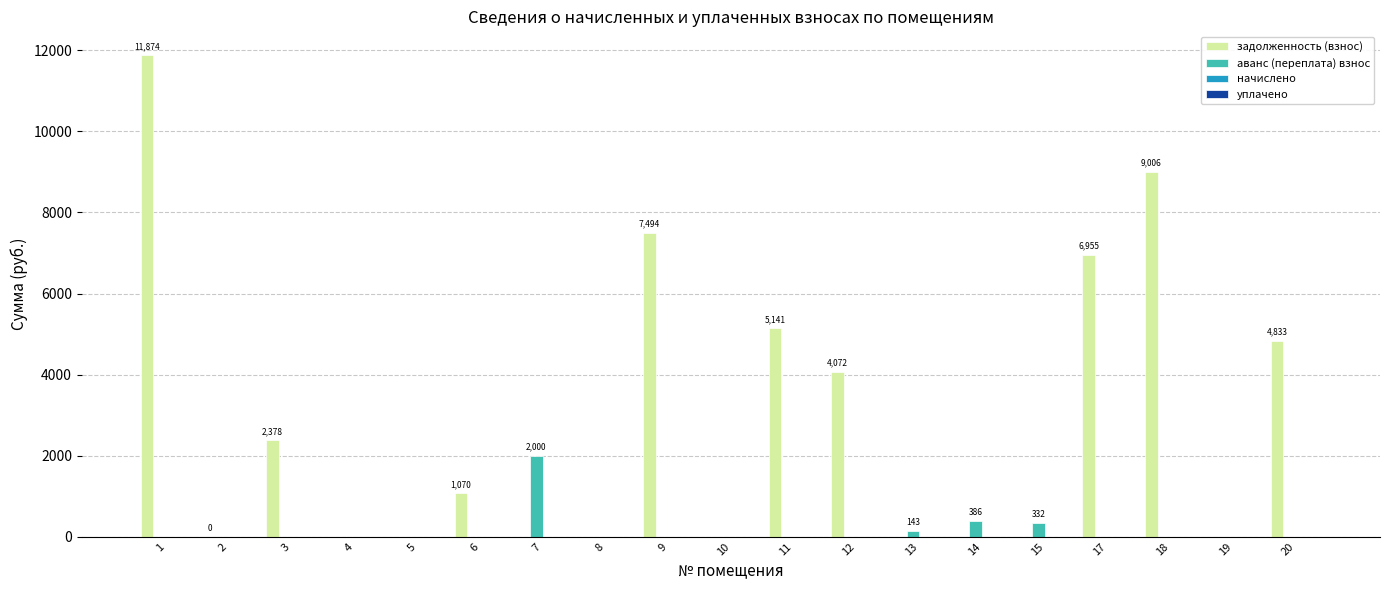

Are the bars grouped side by side (vs. stacked)?

Yes